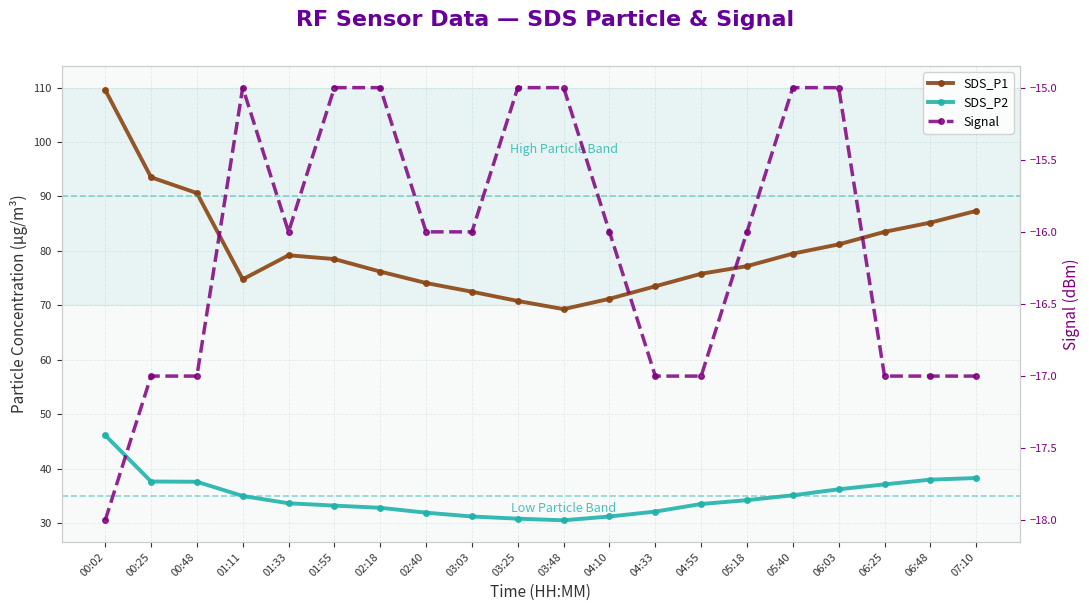

Does the chart display data point markers on the line(s)?

Yes